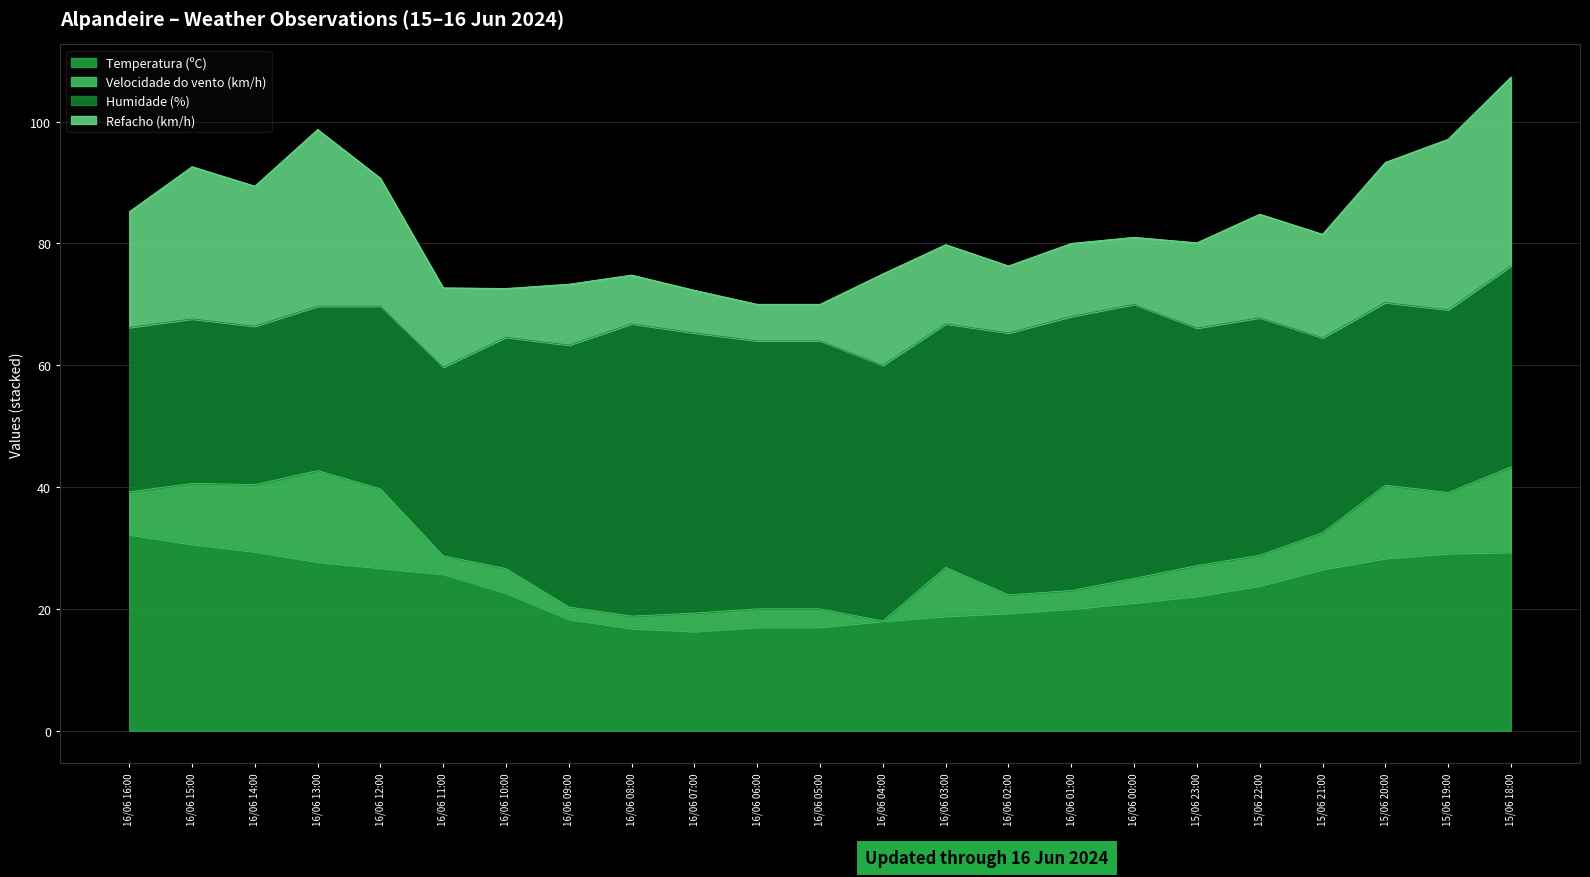

True or false: Refacho (km/h) has a value of 37.6 at 16/06 14:00.

False